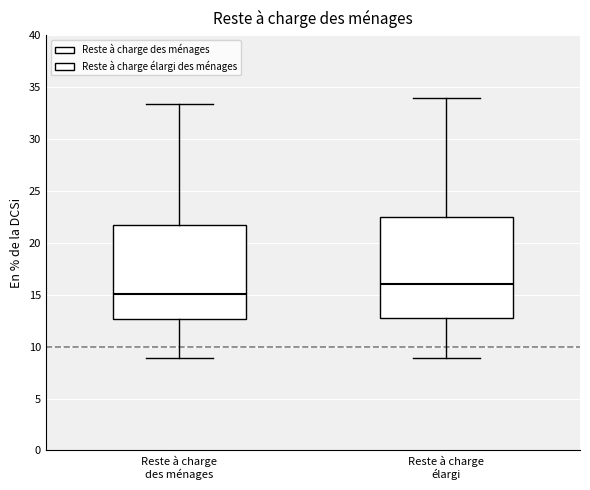

Where does the median line of the box for Reste à charge des ménages sit on the y-axis? The values are not printed on the chart, so give them approximately, as read against the axis.

15.0